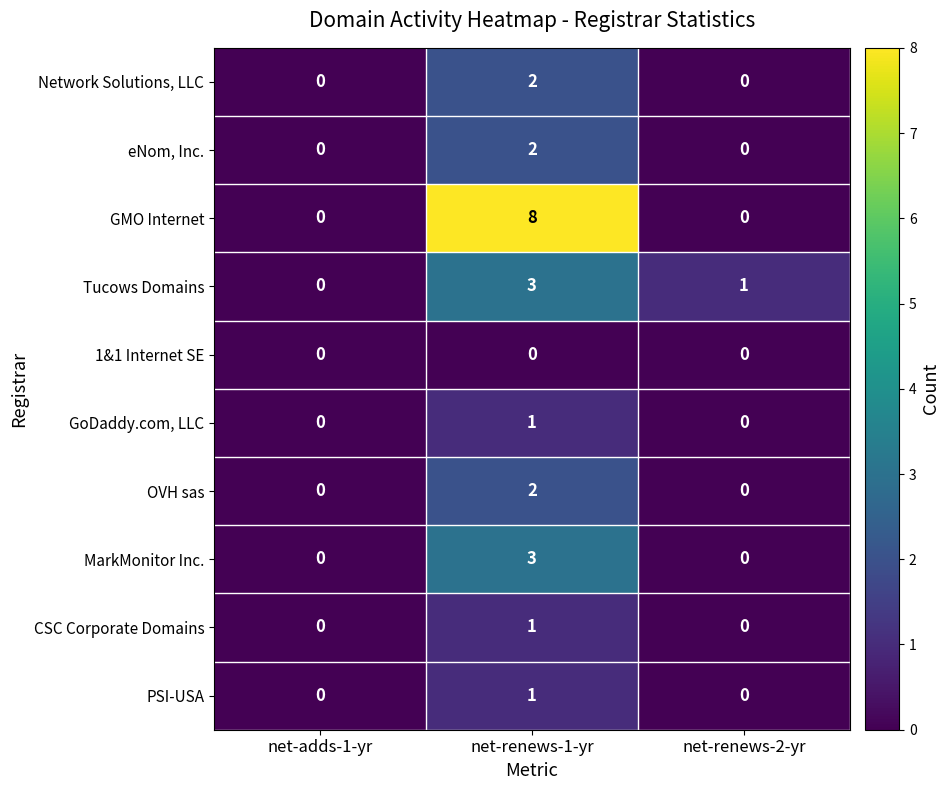

Which series has the widest spread of values?

GMO Internet